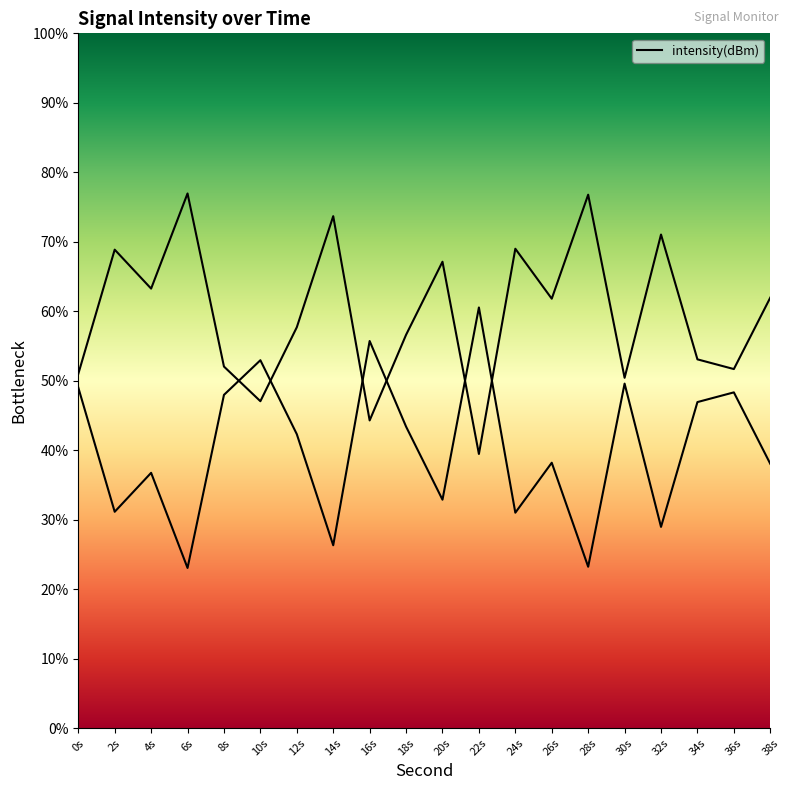

Between 36s and 6s, which is larger?

36s